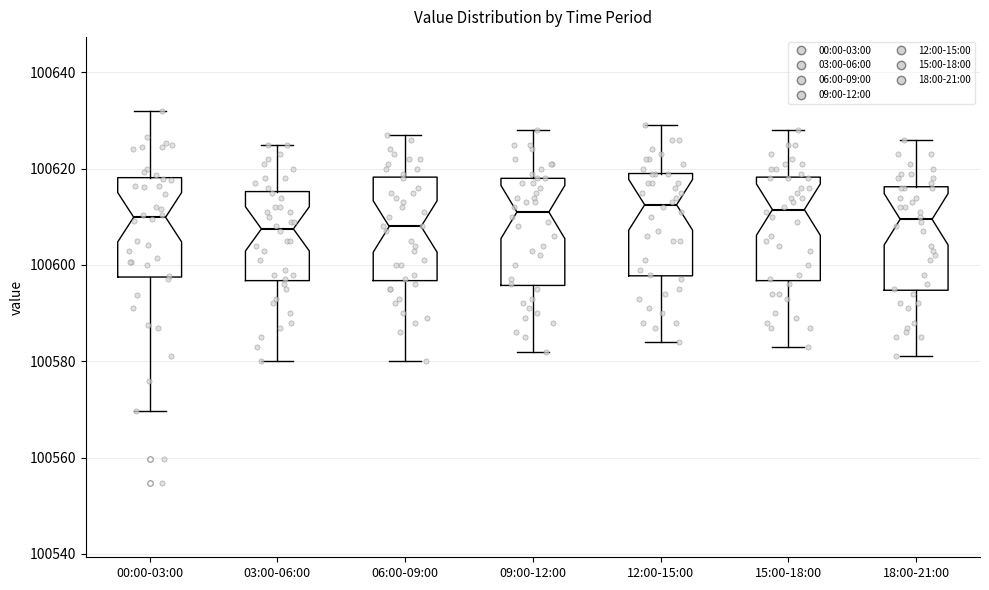

Reading left to right, read every box against the y-axis: the position of its median line, the range the box covers, and the ends of its whiskers. The values are not printed on the chart, so give them approximately, as read against the axis.

00:00-03:00: median 100610, box 100598 to 100618, whiskers 100570 to 100632
03:00-06:00: median 100608, box 100596 to 100616, whiskers 100580 to 100626
06:00-09:00: median 100608, box 100596 to 100618, whiskers 100580 to 100628
09:00-12:00: median 100612, box 100596 to 100618, whiskers 100582 to 100628
12:00-15:00: median 100612, box 100598 to 100620, whiskers 100584 to 100630
15:00-18:00: median 100612, box 100596 to 100618, whiskers 100584 to 100628
18:00-21:00: median 100610, box 100594 to 100616, whiskers 100582 to 100626